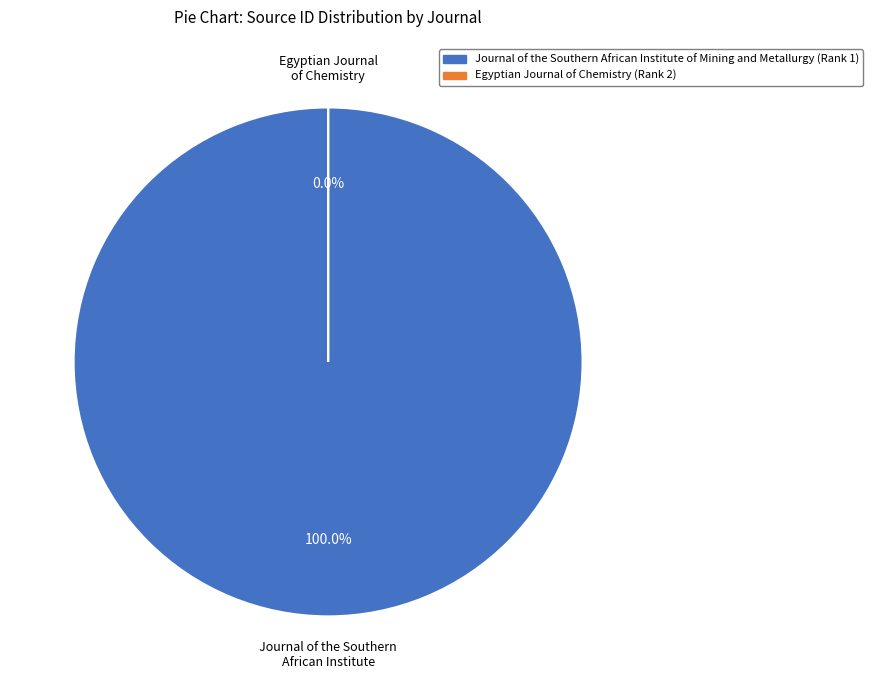

The Egyptian Journal of Chemistry slice represents 1% of the pie. True or false?

False